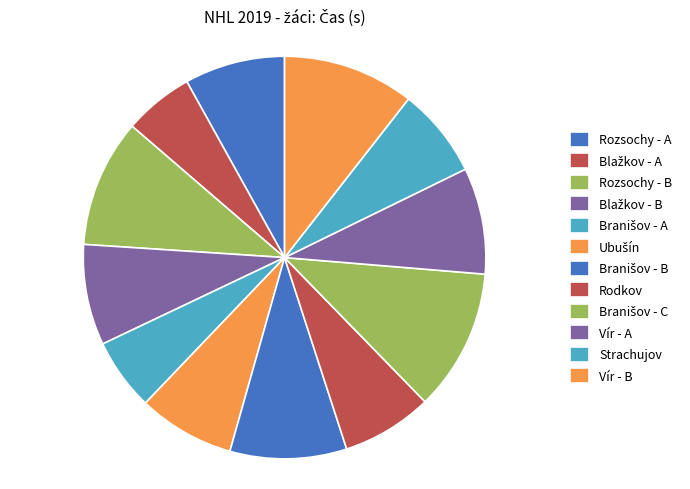

How many slices are in this pie chart?

12